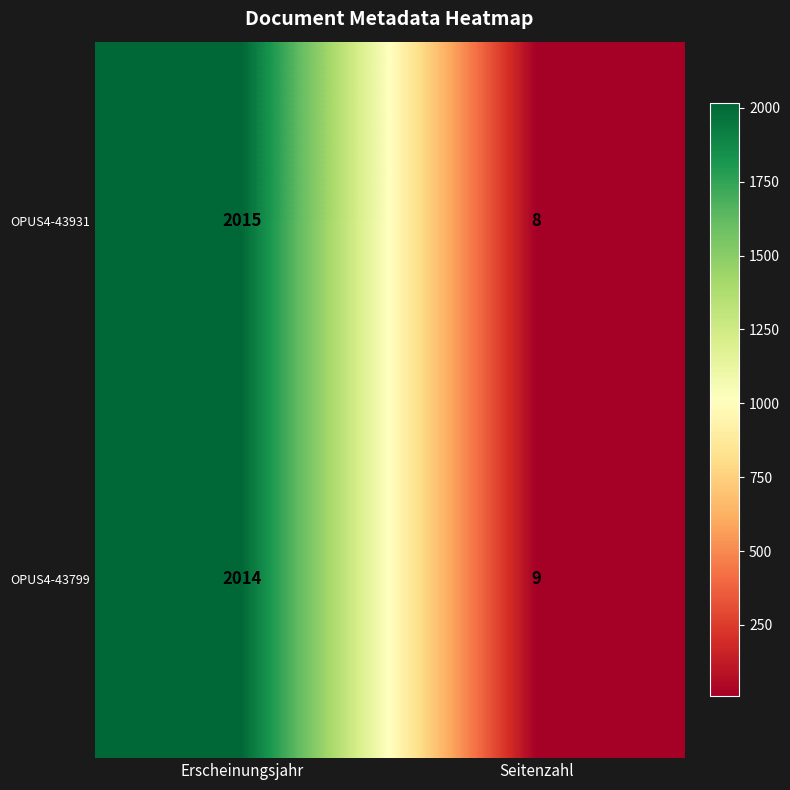

What is the approximate value of OPUS4-43931 at Erscheinungsjahr, to the nearest 50?

2000